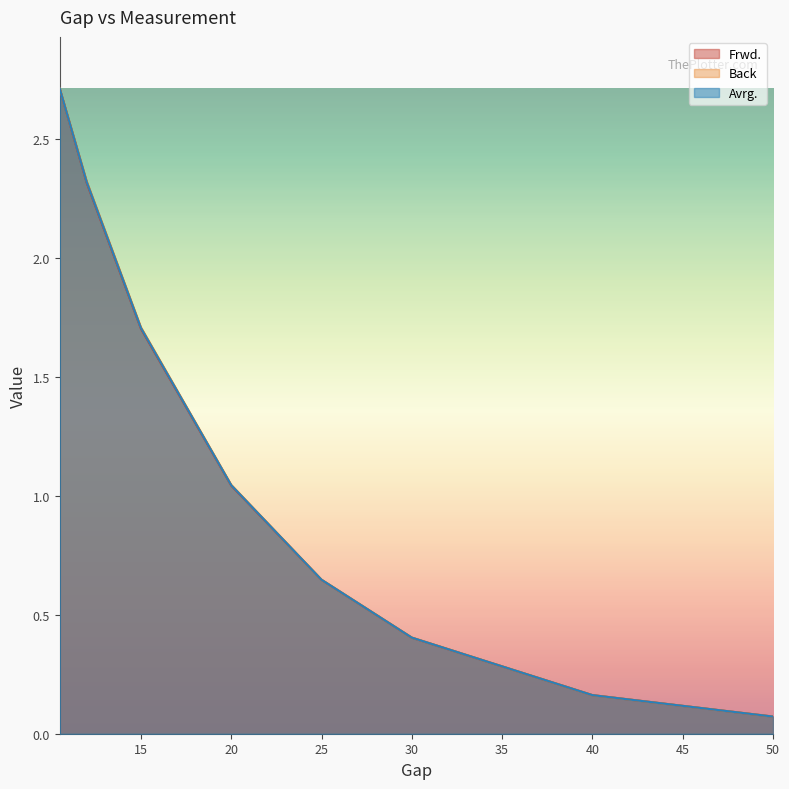

The Frwd. series shows 0.2 at 40.001. True or false?

True